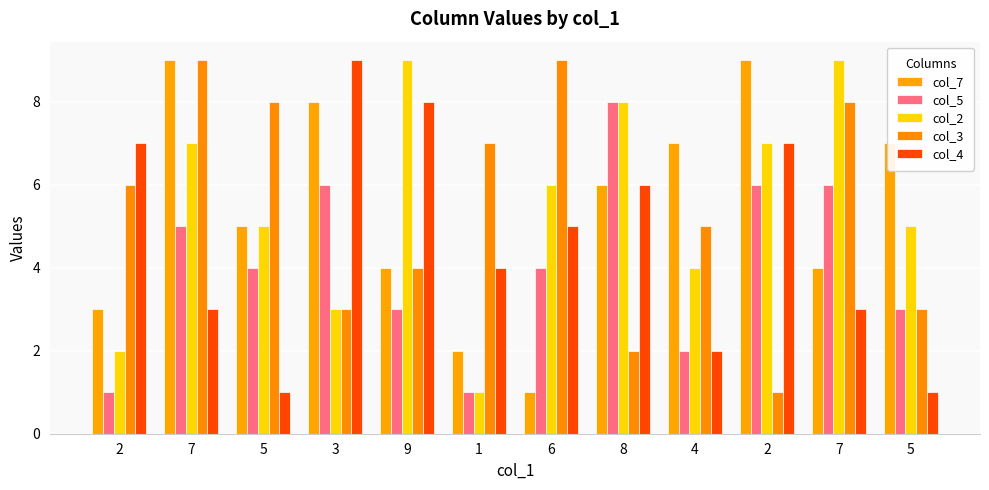

At 6, list the series in order from largest to smallest.

col_3, col_2, col_4, col_5, col_7